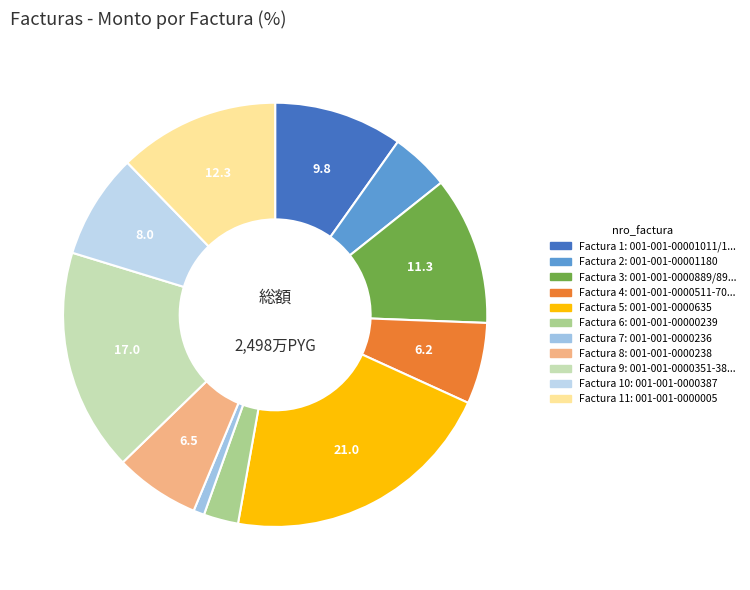

How many segments does this pie chart have?

11